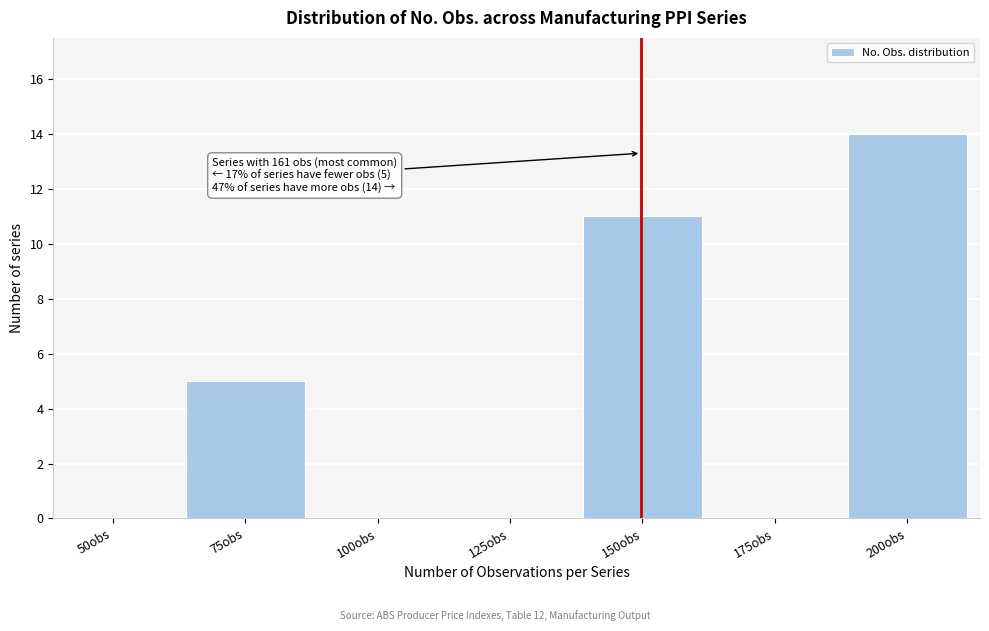

Reading right to left, what are all the values shown in this chart?

200obs=14	175obs=0	150obs=11	125obs=0	100obs=0	75obs=5	50obs=0